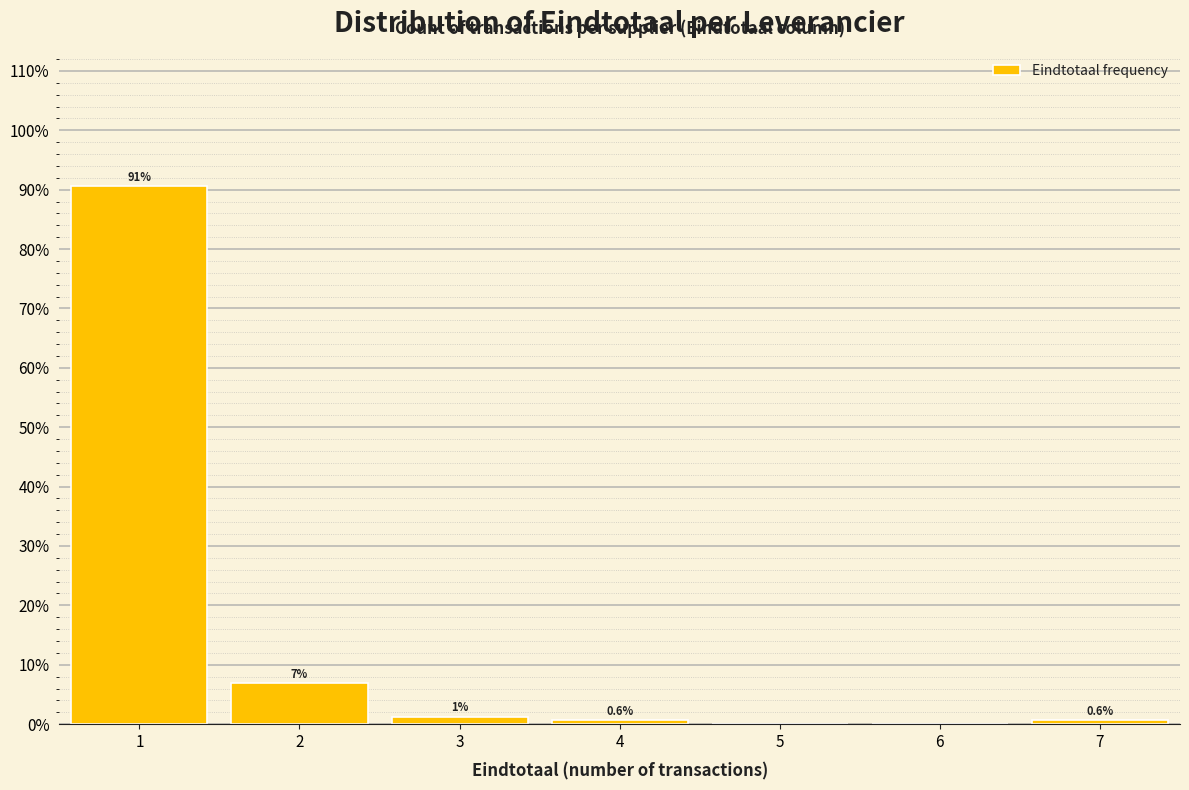

Over which range of the x-axis is the bar tallest?

0.5 to 1.5